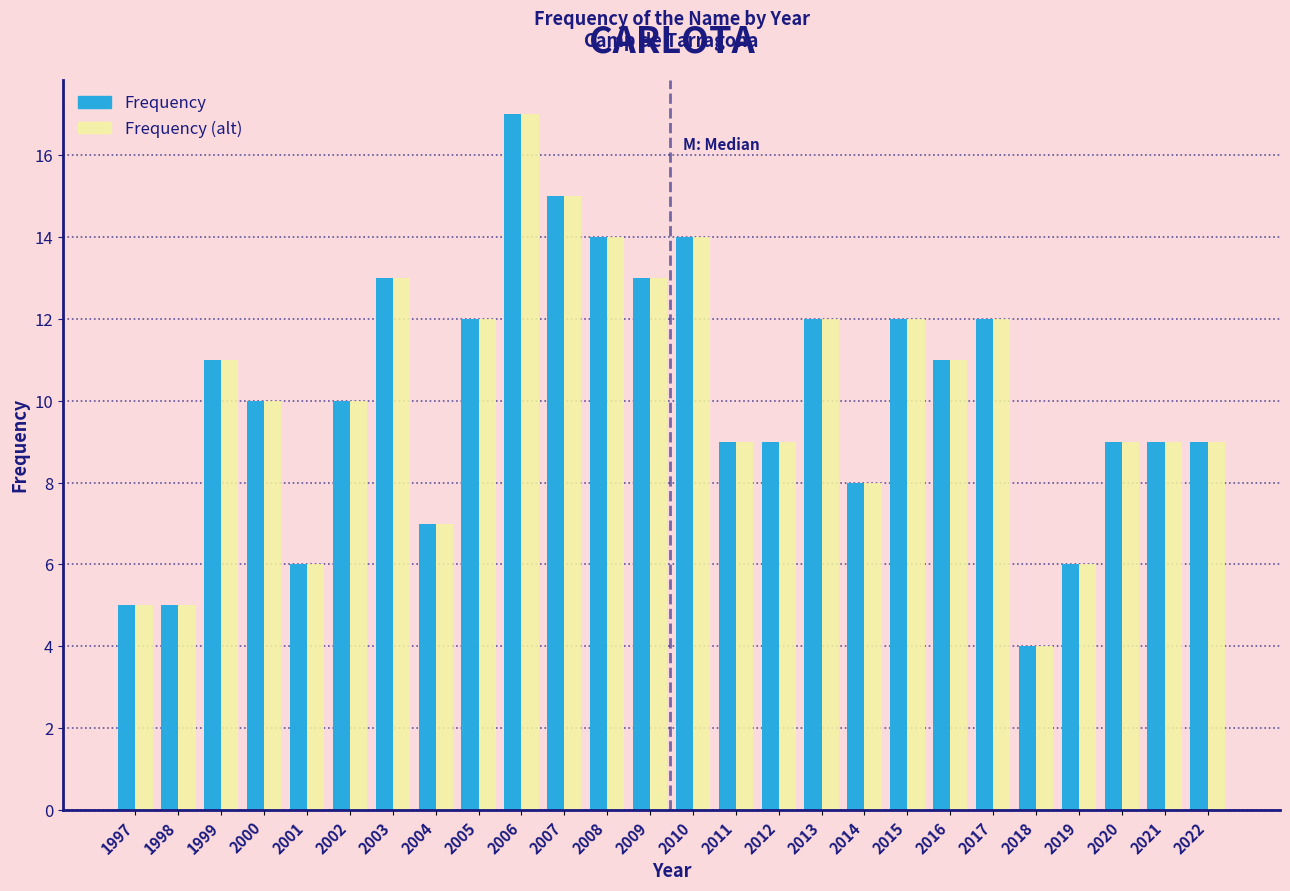

What is the average value of the Frequency (alt) series?

10